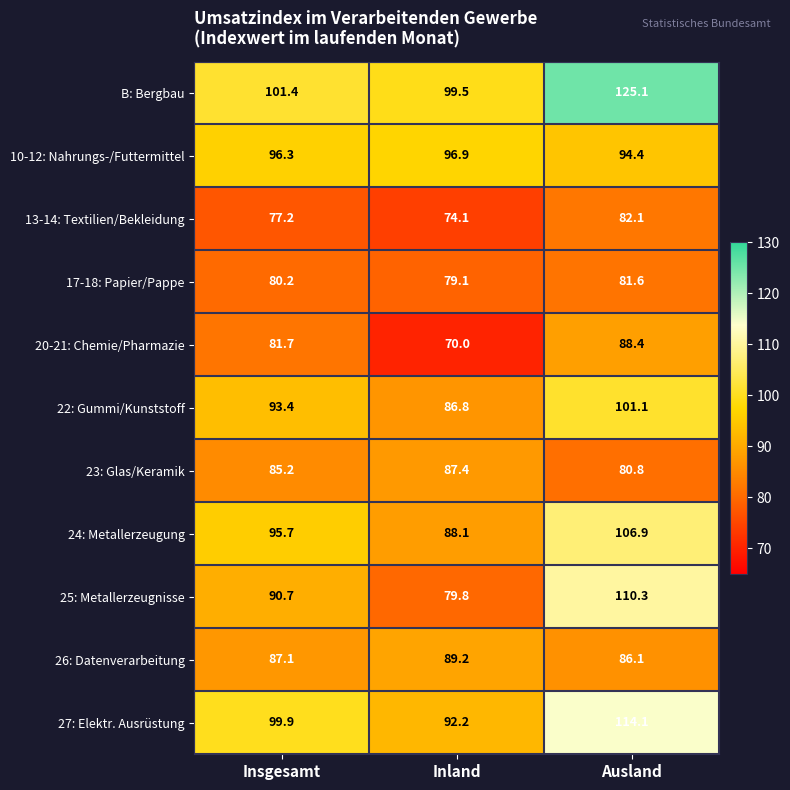

Which series has the largest total across all categories?

B: Bergbau